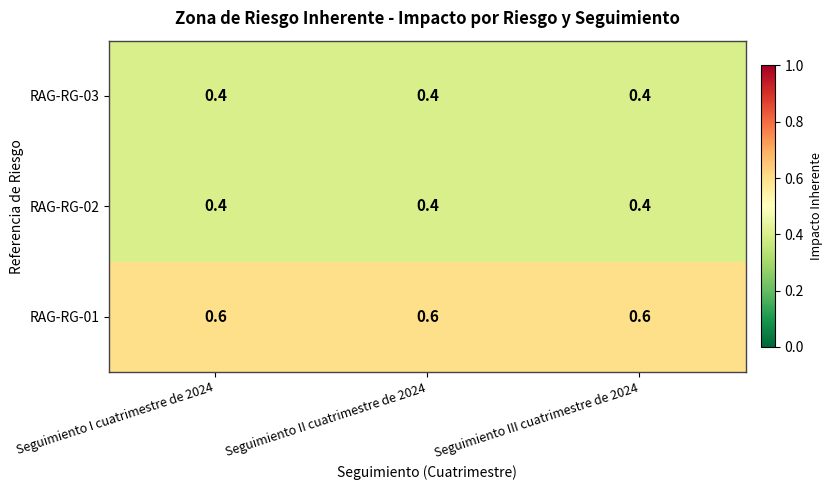

What is the difference between the highest and lowest values at Seguimiento III cuatrimestre de 2024?

0.2